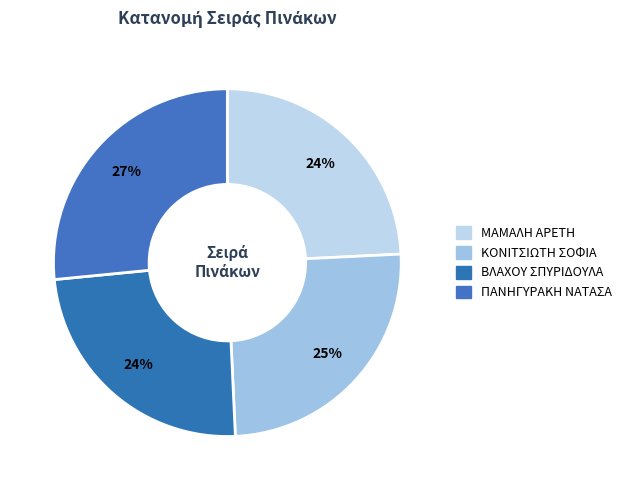

Rank the categories by value from lowest to highest.

ΒΛΑΧΟΥ ΣΠΥΡΙΔΟΥΛΑ
(838), ΜΑΜΑΛΗ ΑΡΕΤΗ
(839), ΚΟΝΙΤΣΙΩΤΗ ΣΟΦΙΑ
(868), ΠΑΝΗΓΥΡΑΚΗ ΝΑΤΑΣΑ
(920)